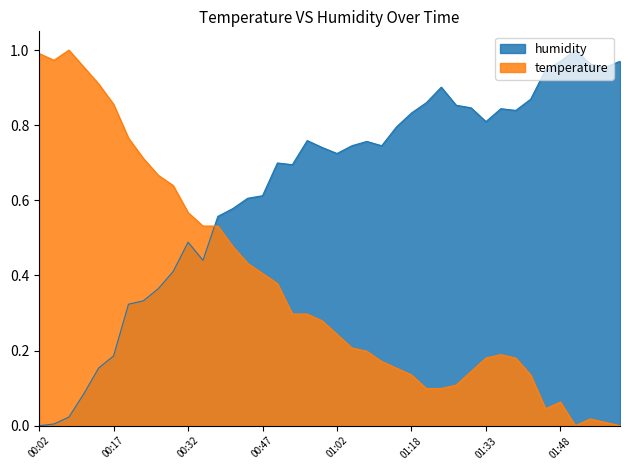

What is the value of the temperature point at the 10th from the left?

0.6